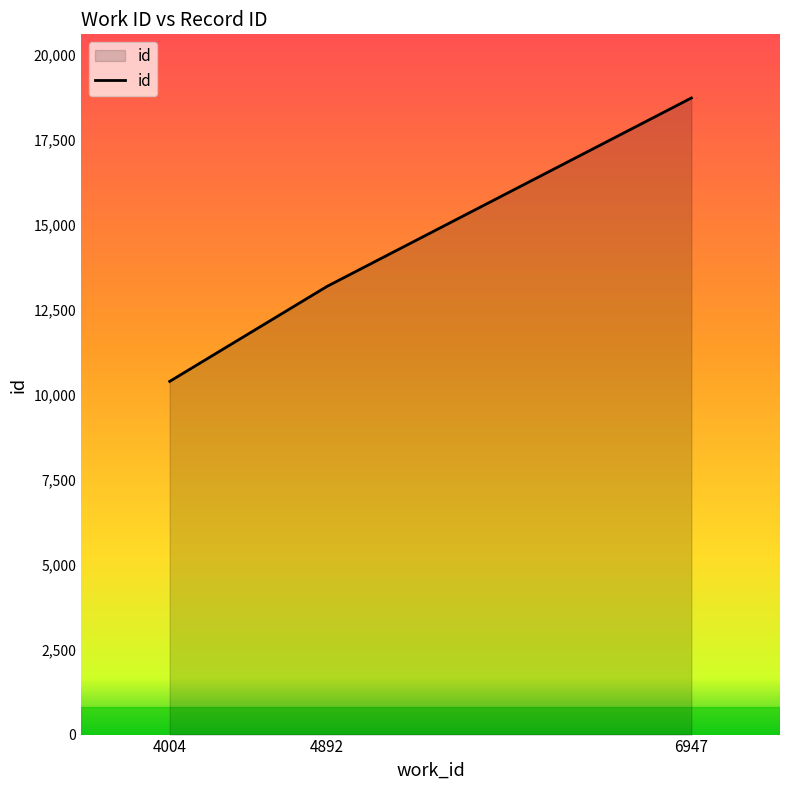

At which category does the chart reach its peak across all series?

6947